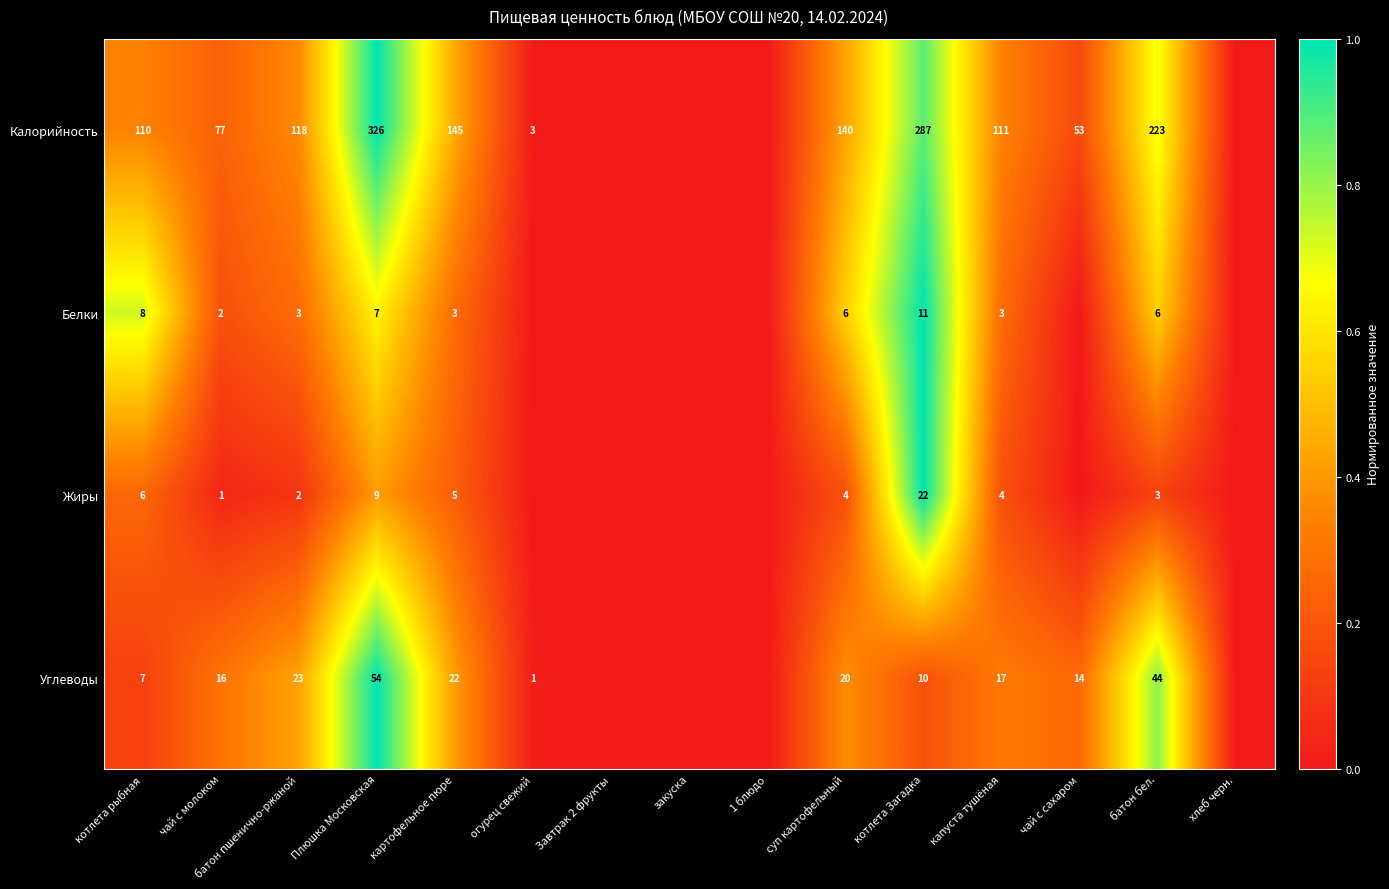

How many series are shown in this chart?

4